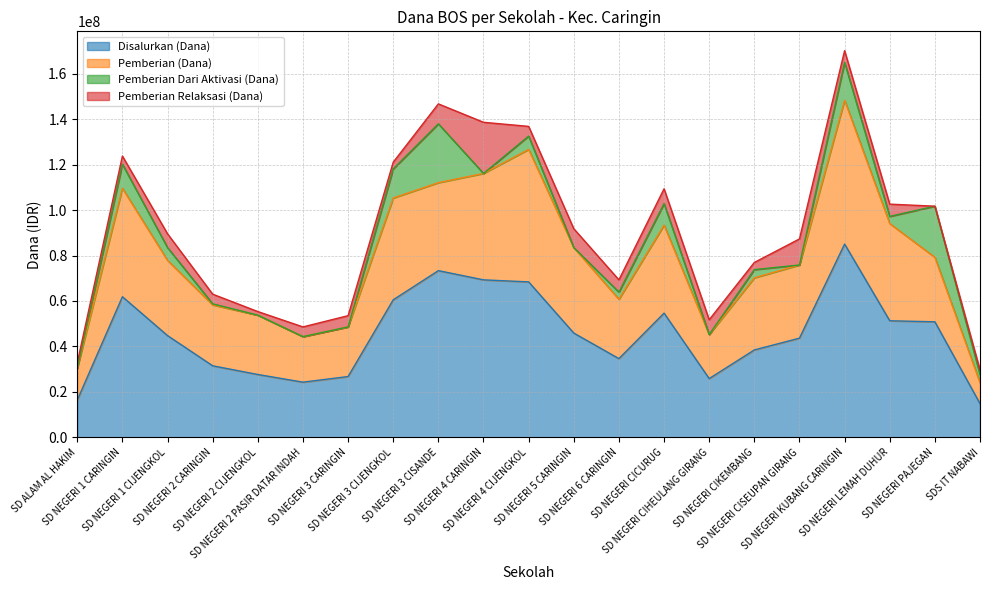

What is the lowest value of the Disalurkan (Dana) series?

14850000